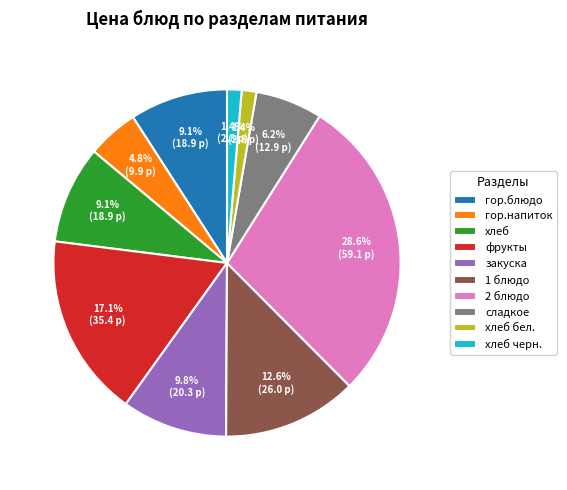

Which category has the biggest portion of the pie?

2 блюдо